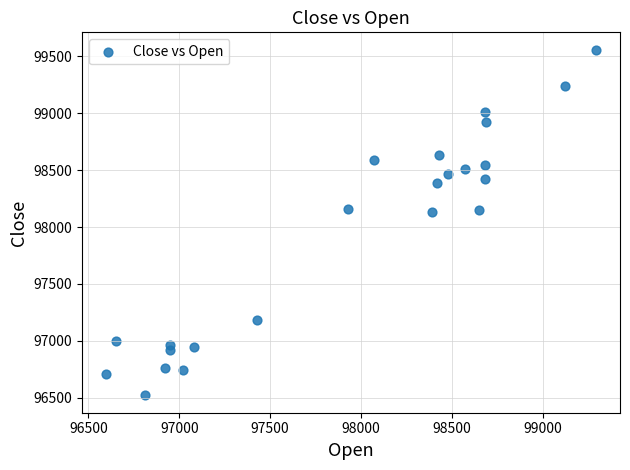

What is the range of Y values (max minus min)?

3040